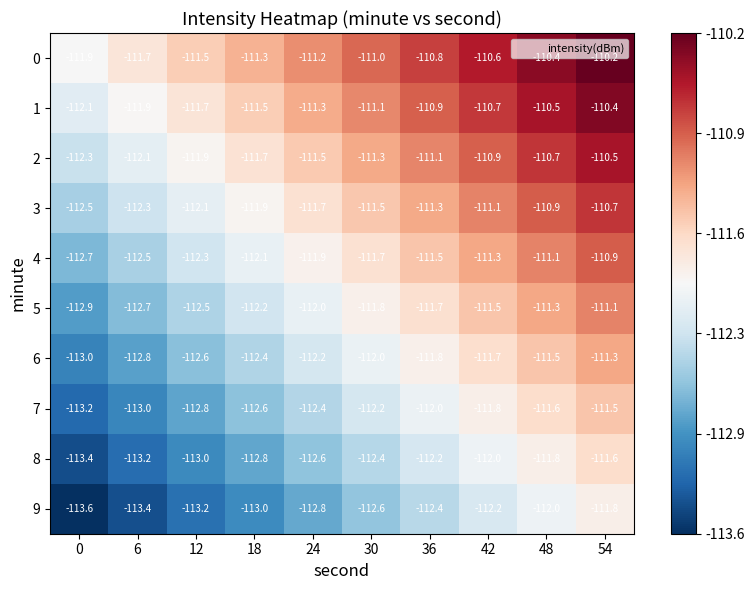

What is the sum of the 1 values at 6 and 42?

-222.6